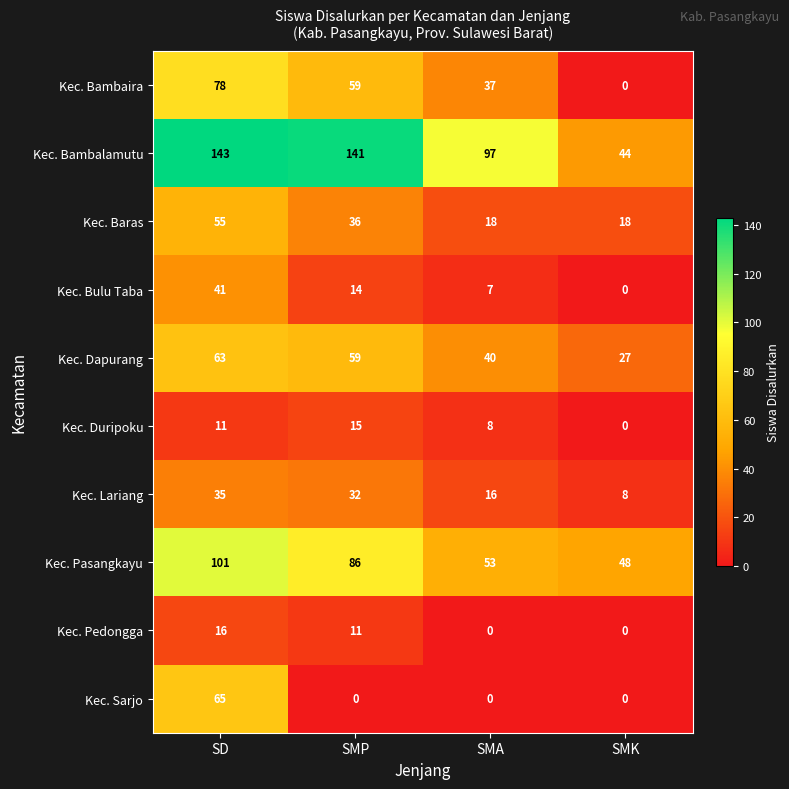

The value of Kec. Bambalamutu at SMK is 67. True or false?

False